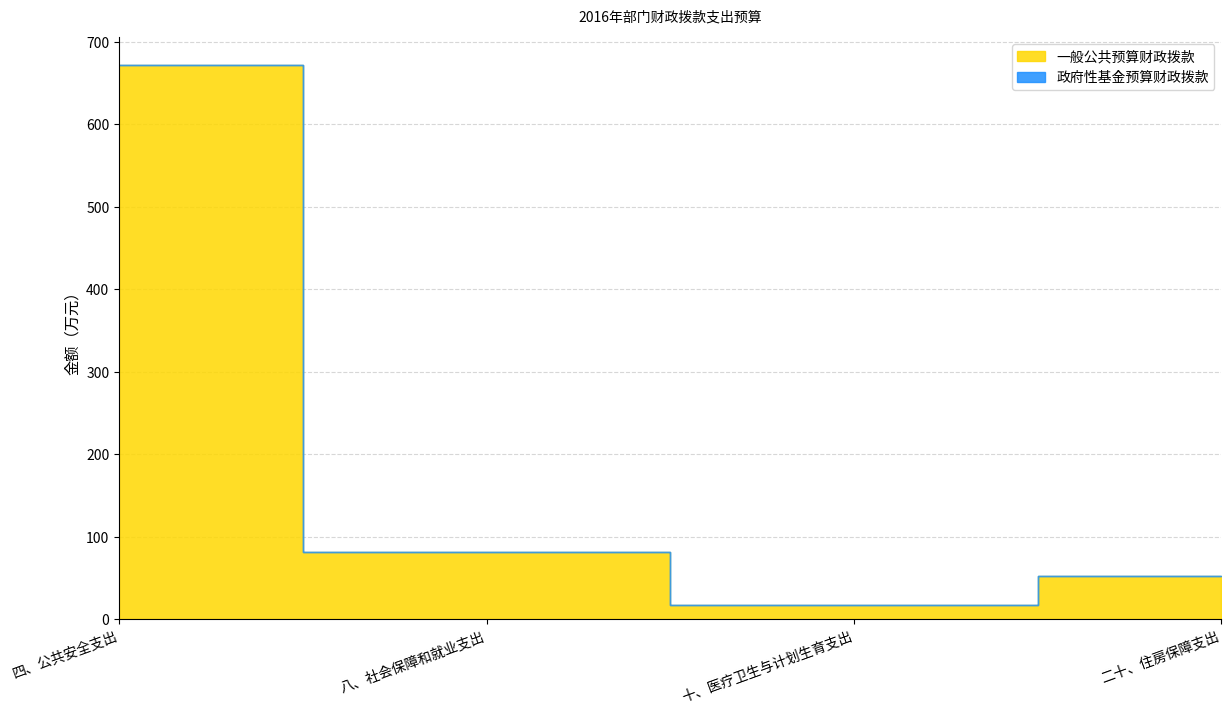

What is the difference between the maximum and minimum values in the 一般公共预算财政拨款 series?

653.9